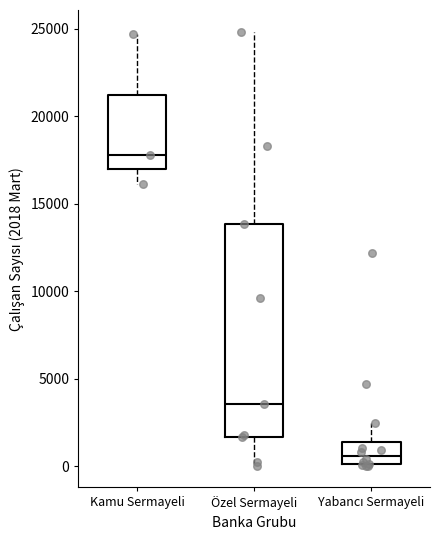

Reading left to right, transcribe this box plot: for each box, give where its median line is, the range the box spans, and where its two whiskers end, as read against the y-axis. The values are not printed on the chart, so give them approximately, as read against the axis.

Kamu Sermayeli: median 18000, box 17000 to 21000, whiskers 16000 to 24500
Özel Sermayeli: median 3500, box 1500 to 14000, whiskers 0 to 25000
Yabancı Sermayeli: median 500, box 0 to 1500, whiskers 0 to 2500